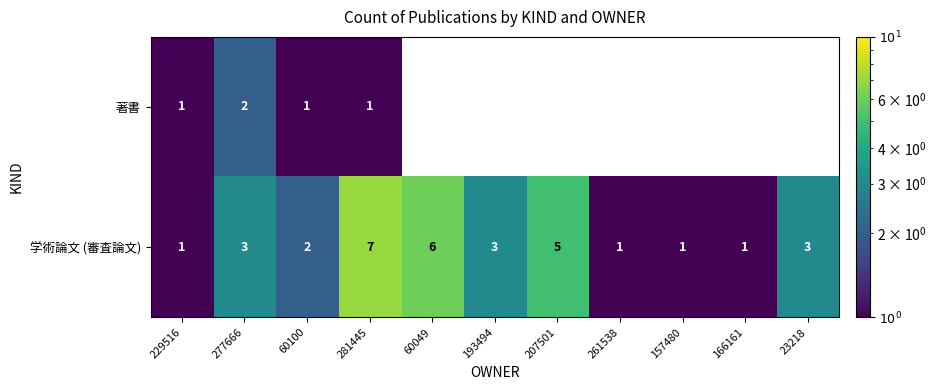

At 277666, list the series in order from largest to smallest.

学術論文 (審査論文), 著書